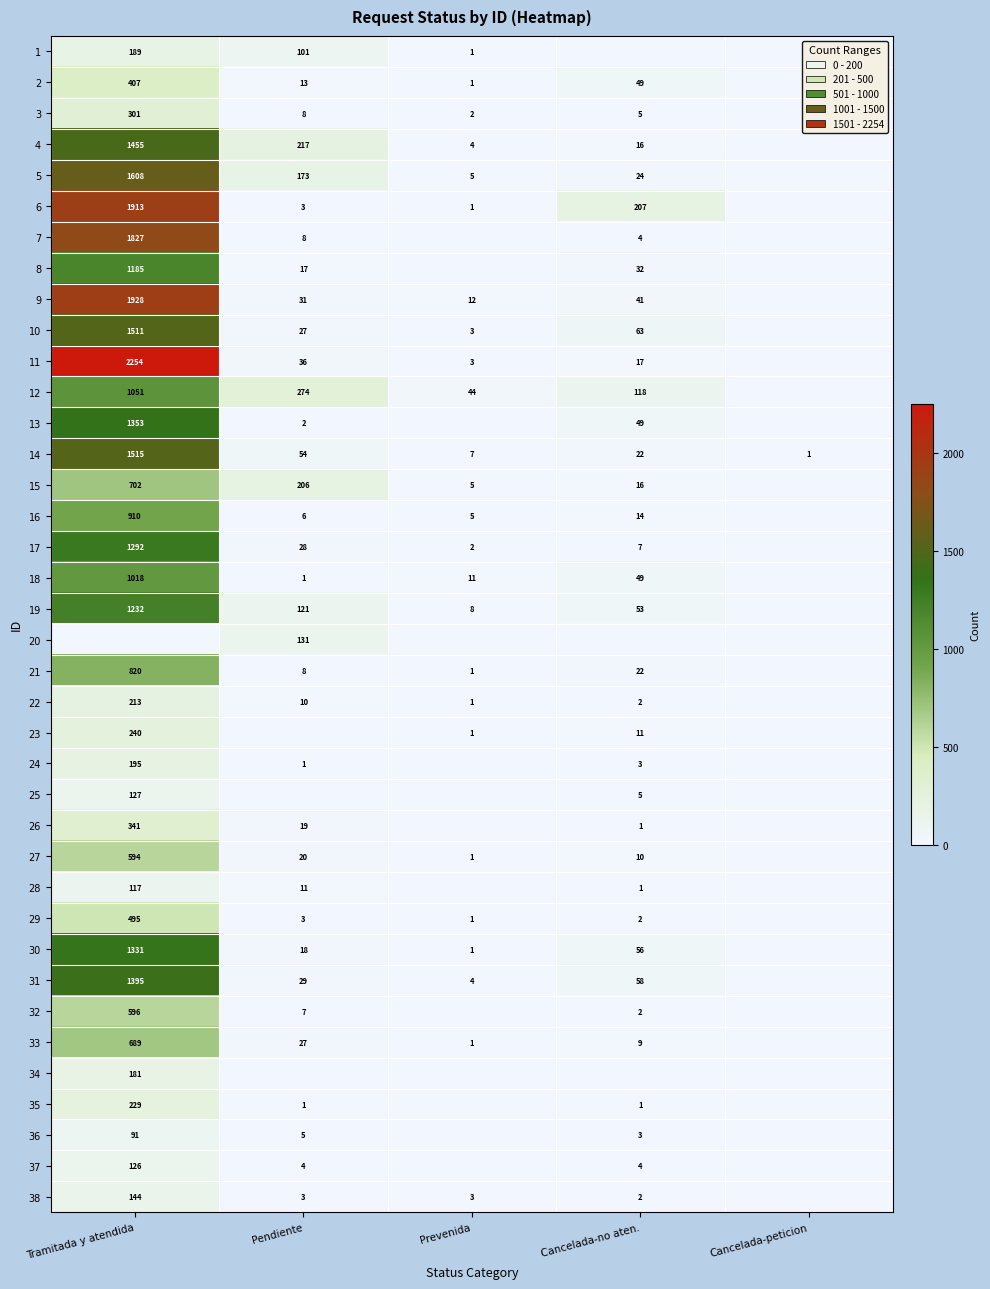

Where does the 14 series first go above 22?

Tramitada y atendida